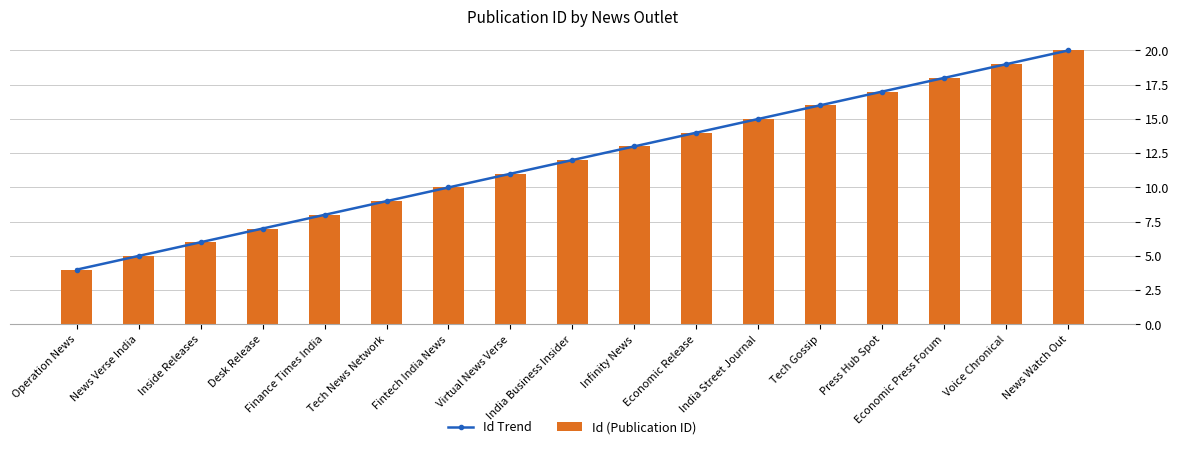

What is the label of the 13th bar from the right?

Finance Times India